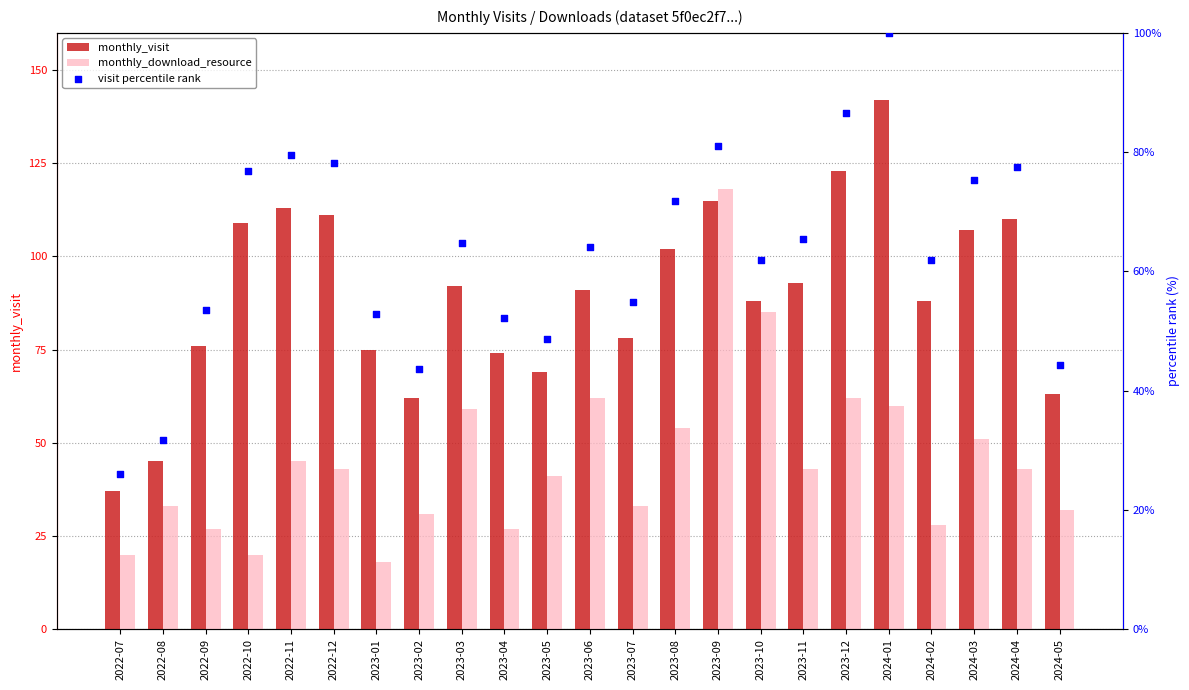

Which series reaches the maximum Y coordinate?

monthly_visit